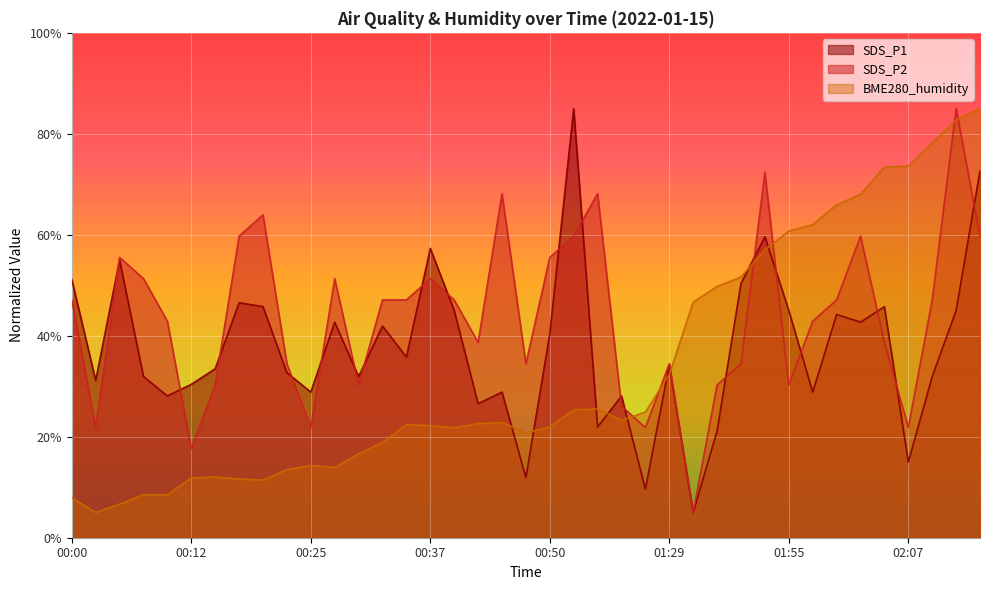

How many interior local valleys does the SDS_P2 series have?

10